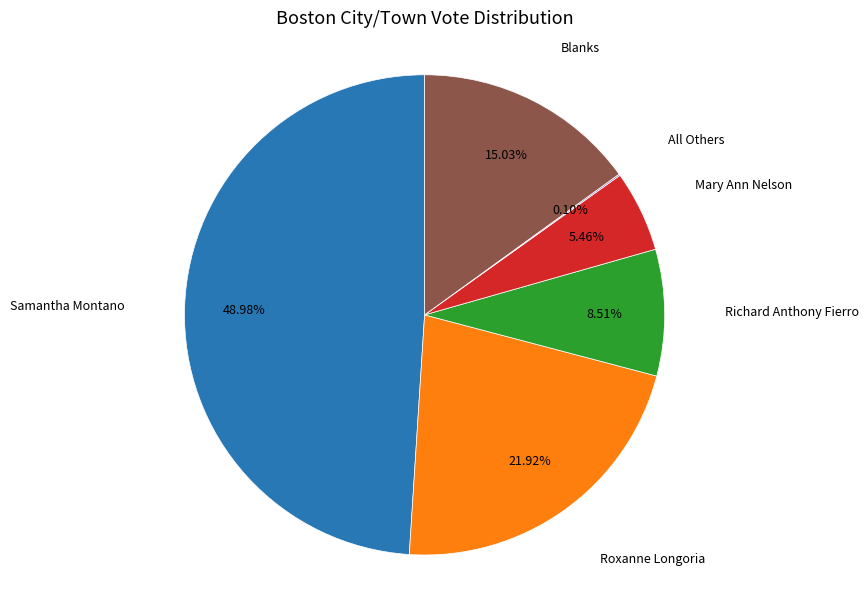

Is there any slice that represents more than half of the pie?

No